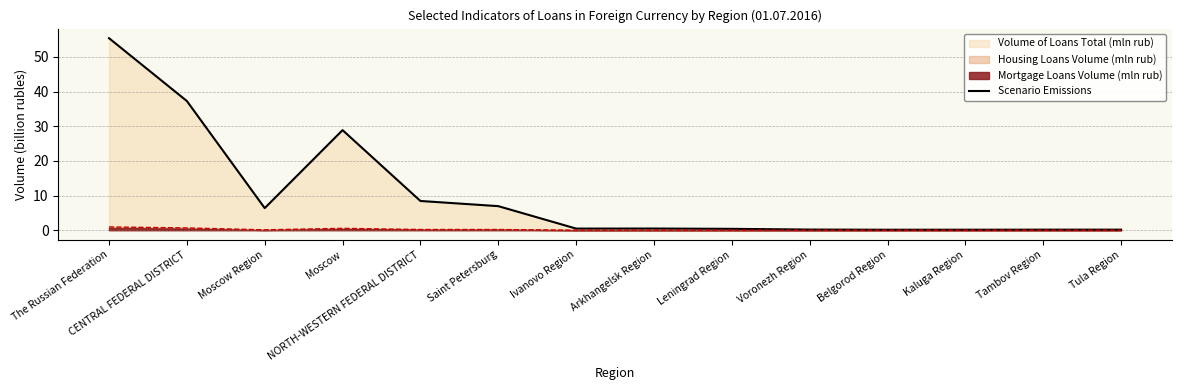

What is the sum of the values at Arkhangelsk Region and Leningrad Region?

0.9